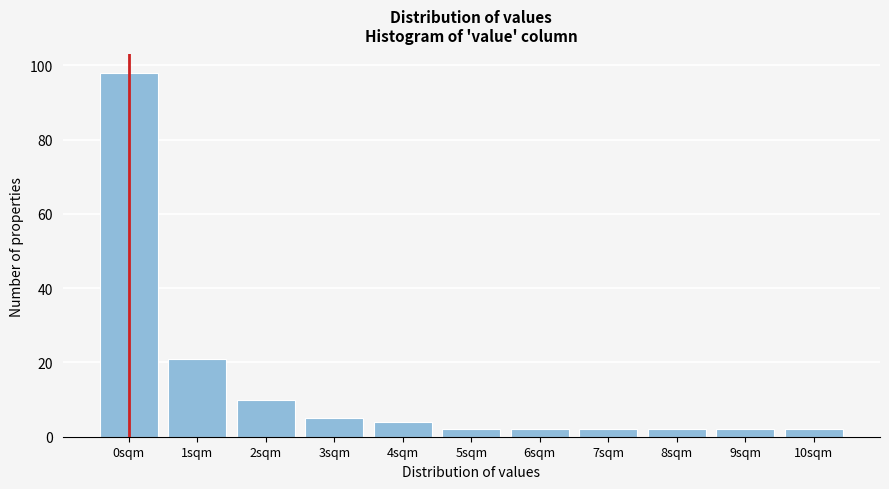

Reading left to right, extract all data points from this chart.

0sqm=98	1sqm=21	2sqm=10	3sqm=5	4sqm=4	5sqm=2	6sqm=2	7sqm=2	8sqm=2	9sqm=2	10sqm=2